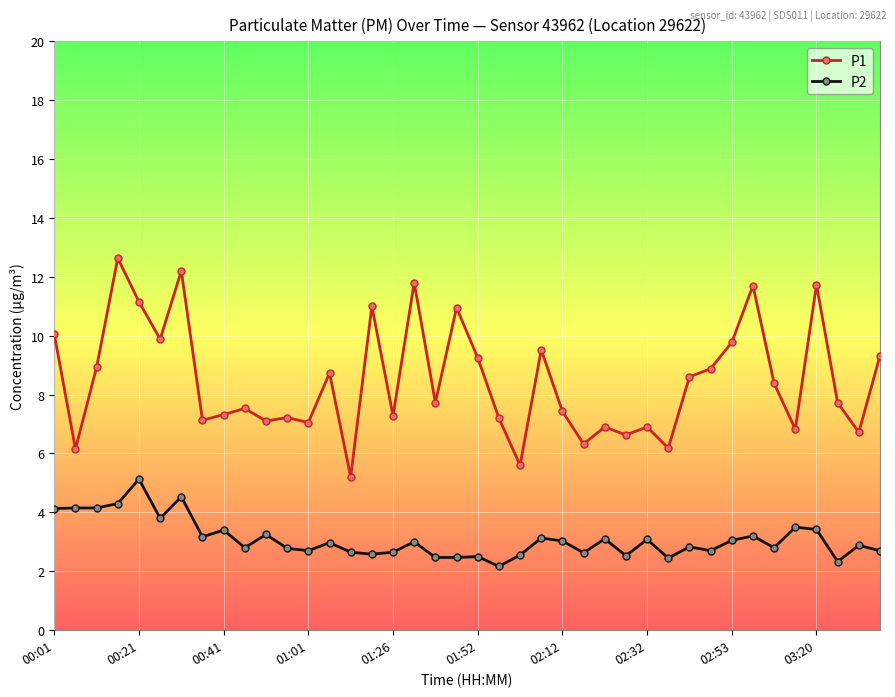

List the series in order of their peak value, highest first.

P1, P2